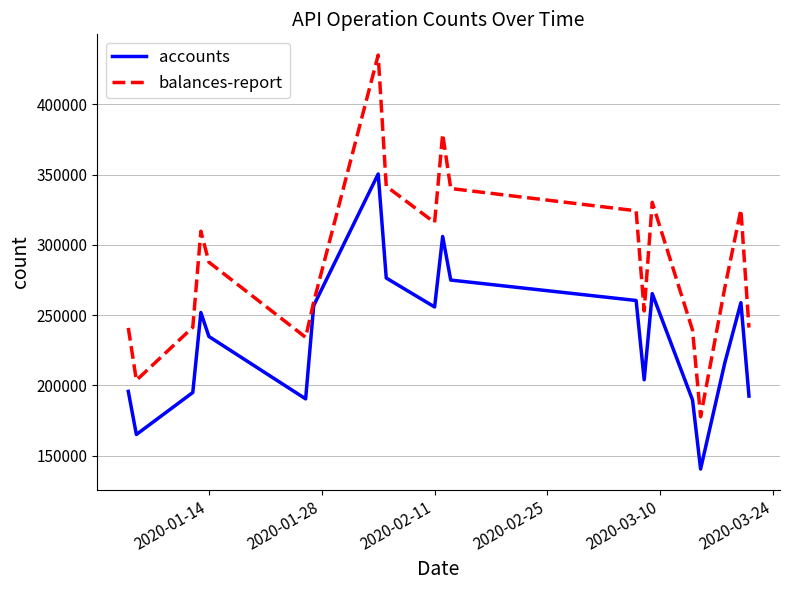

List the series in order of their overall mean, highest first.

balances-report, accounts